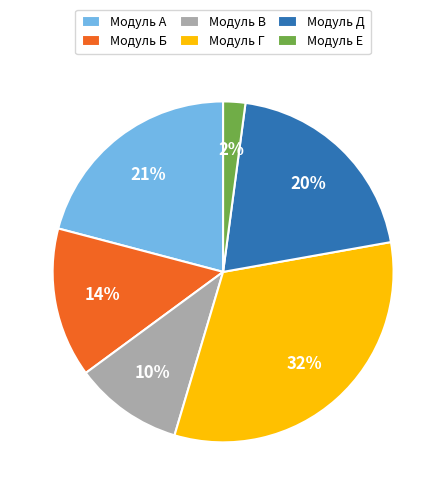

Is there a majority slice in this chart?

No